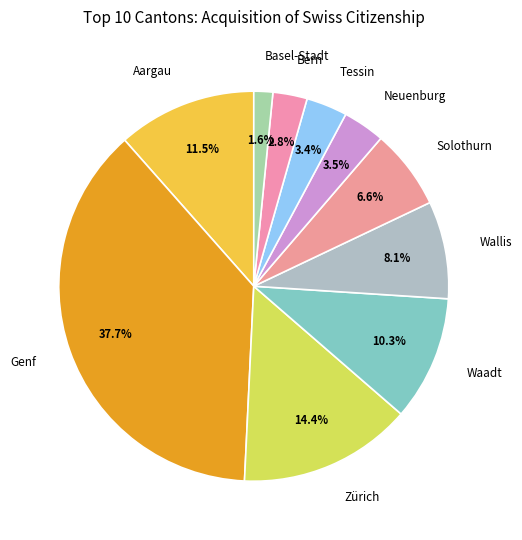

Which category has the smallest portion of the pie?

Basel-Stadt